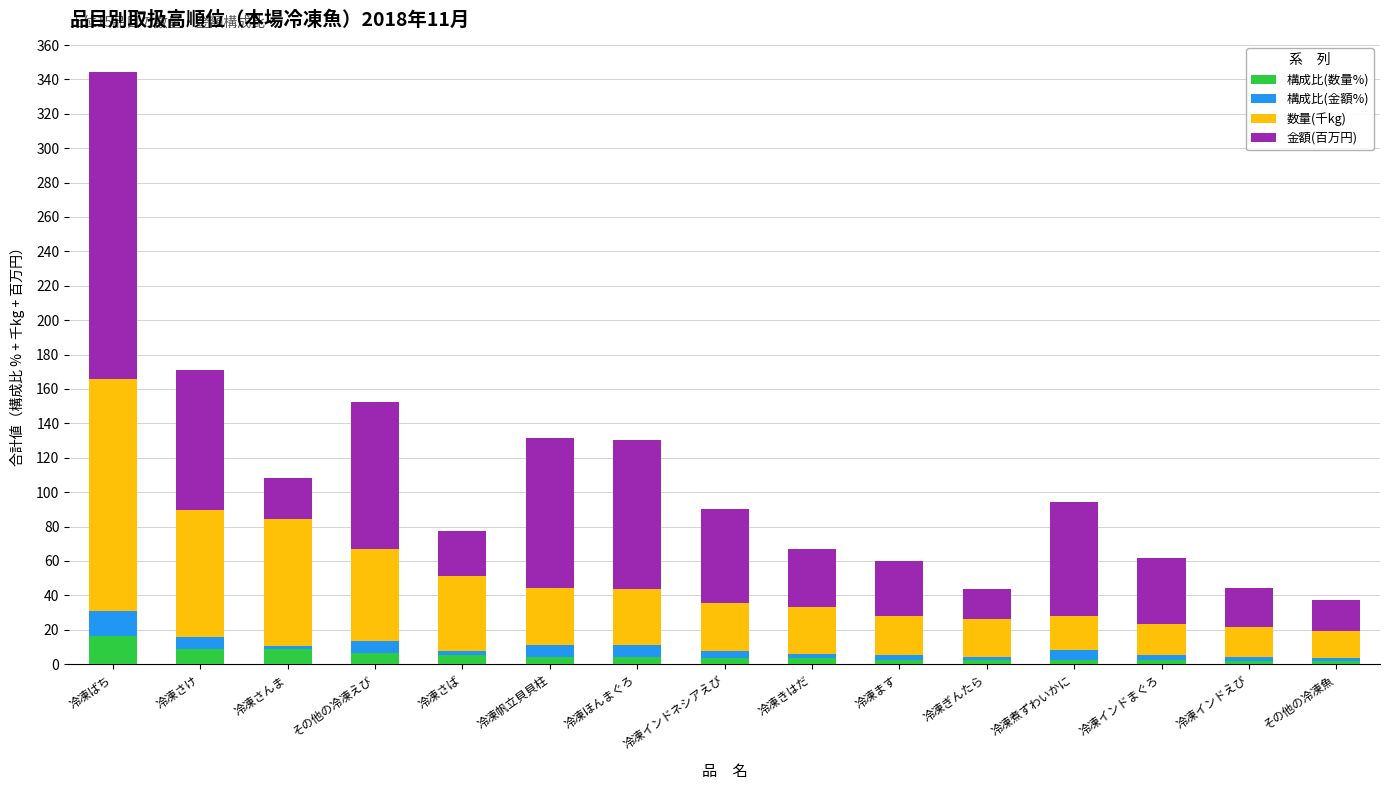

Where does the 構成比(数量%) series first go above 3?

冷凍ばち